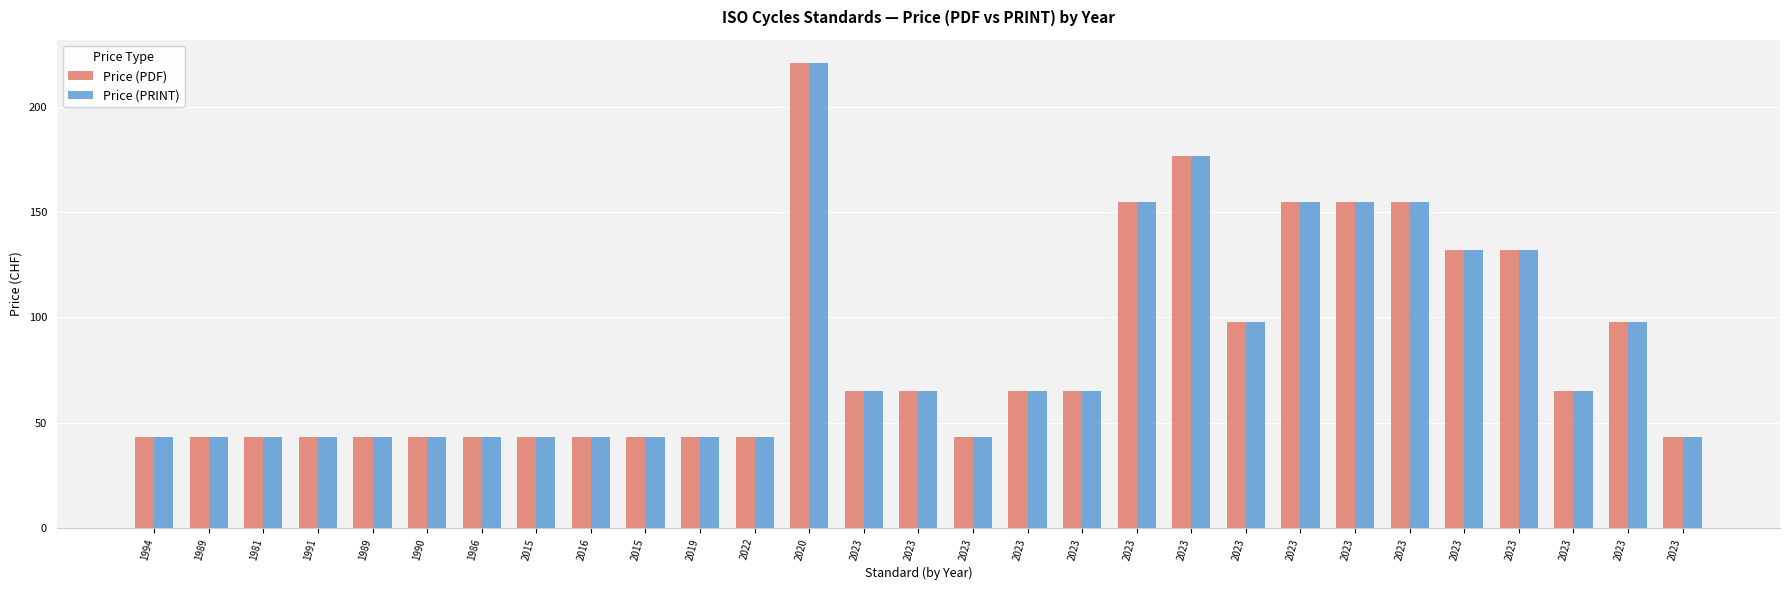

Reading right to left, list all the values displayed in this chart.

Price (PDF): 2023=43	2023=98	2023=65	2023=132	2023=132	2023=155	2023=155	2023=155	2023=98	2023=177	2023=155	2023=65	2023=65	2023=43	2023=65	2023=65	2020=221	2022=43	2019=43	2015=43	2016=43	2015=43	1986=43	1990=43	1989=43	1991=43	1981=43	1989=43	1994=43
Price (PRINT): 2023=43	2023=98	2023=65	2023=132	2023=132	2023=155	2023=155	2023=155	2023=98	2023=177	2023=155	2023=65	2023=65	2023=43	2023=65	2023=65	2020=221	2022=43	2019=43	2015=43	2016=43	2015=43	1986=43	1990=43	1989=43	1991=43	1981=43	1989=43	1994=43